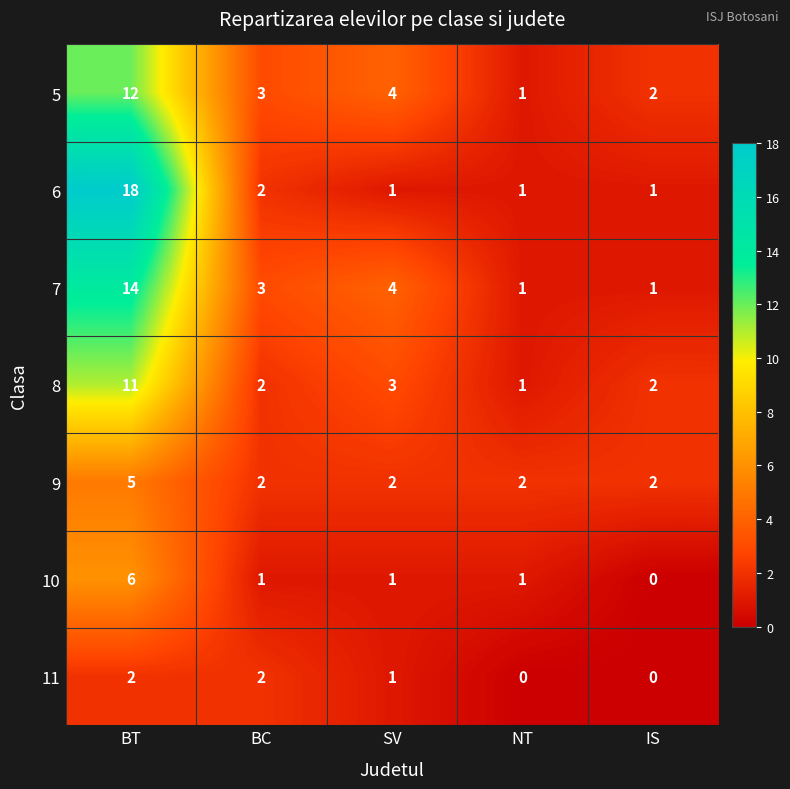

What is the difference between the maximum and minimum values in the 10 series?

6